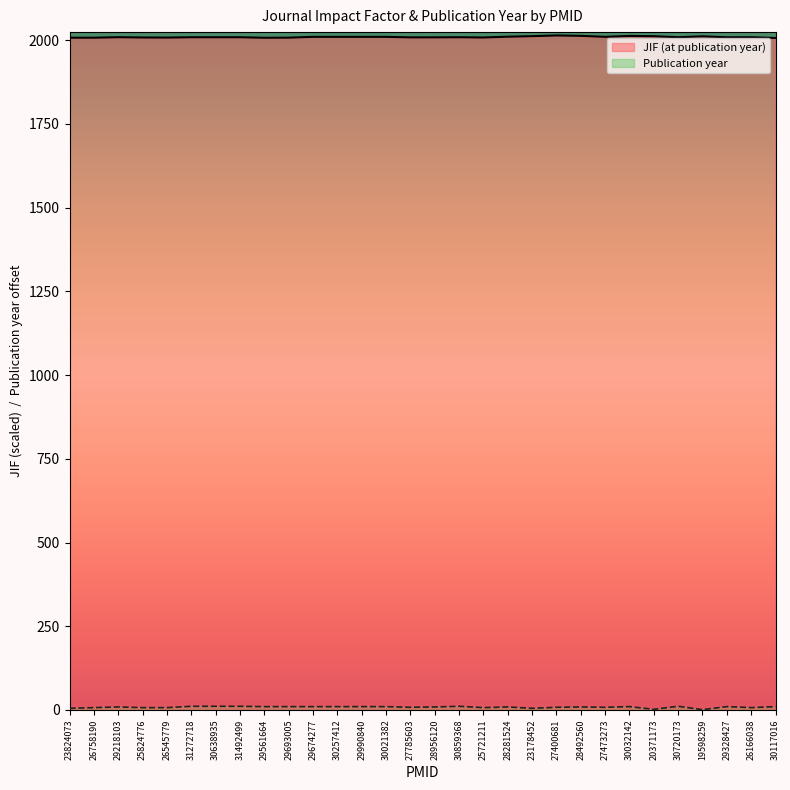

Which series has the widest spread of values?

Publication year